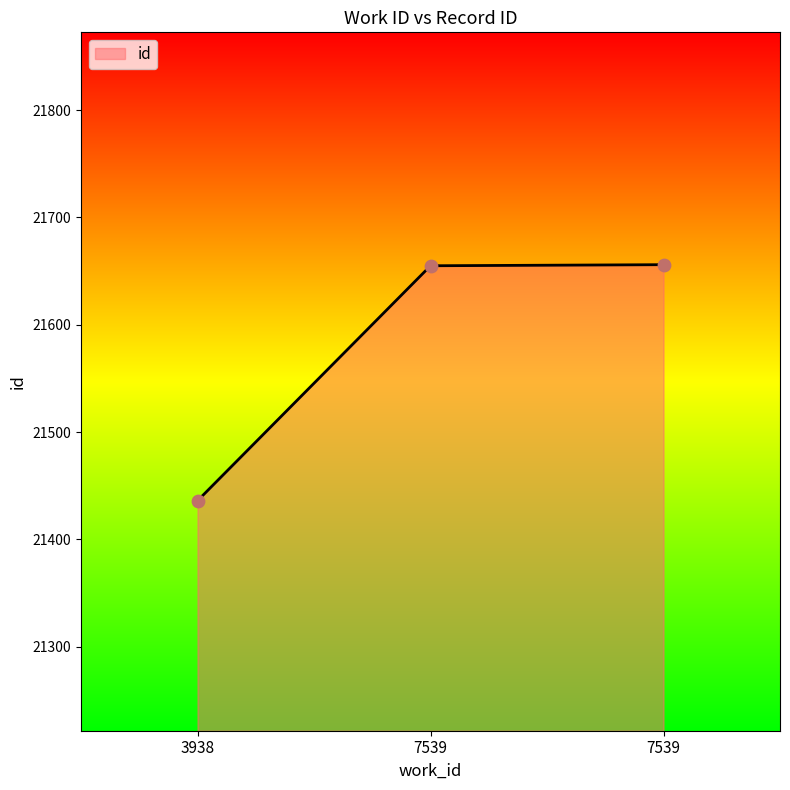

Approximately how many times larger is the value at 3938 compared to 7539?

1.0